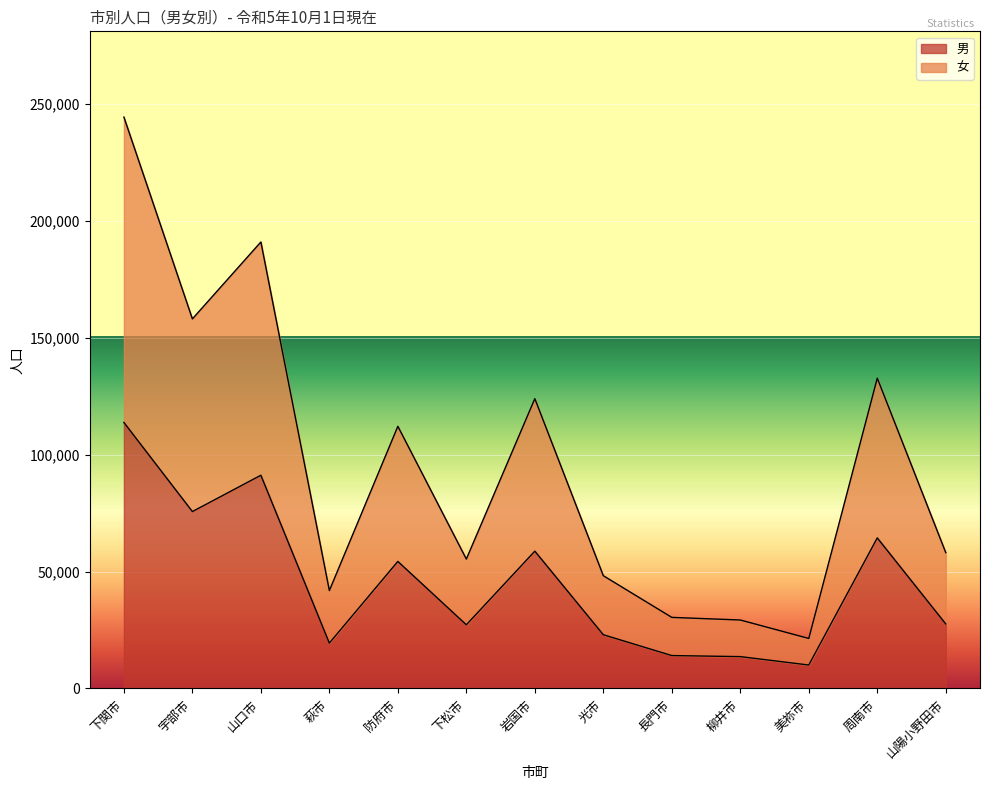

Between 長門市 and 宇部市, which is larger?

宇部市